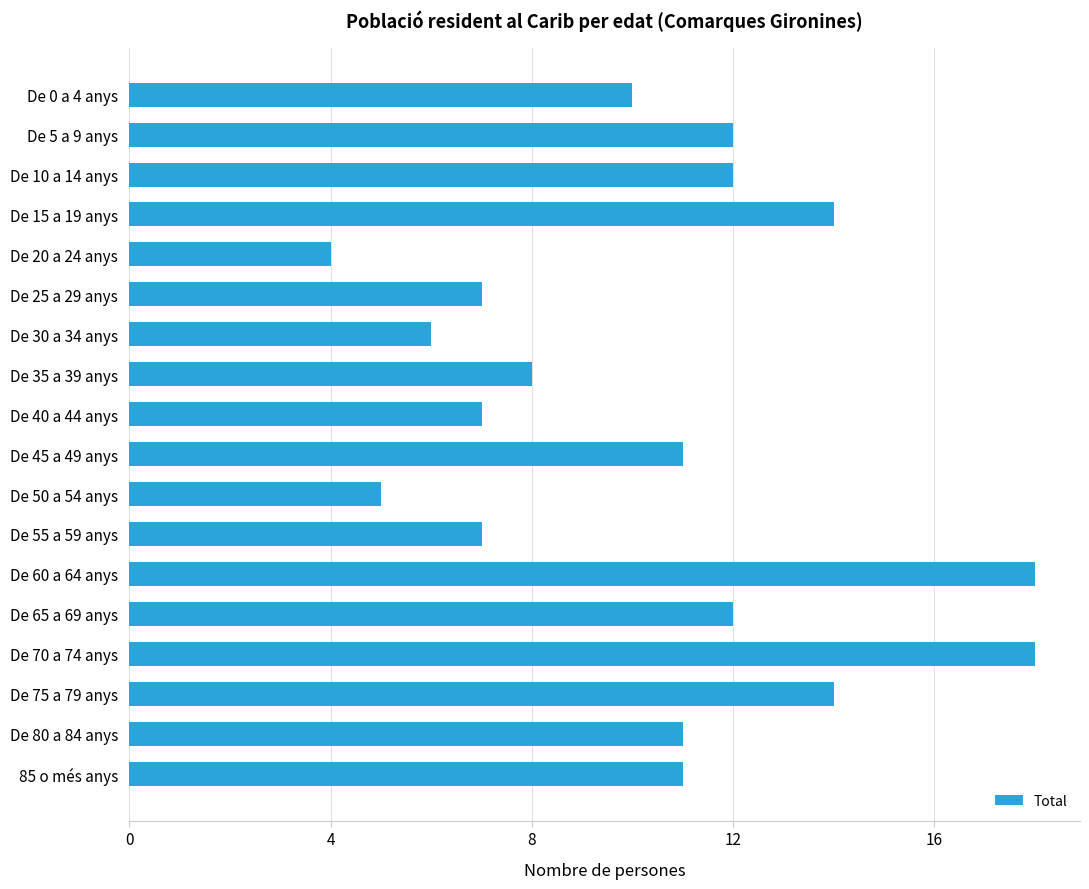

At which category does the chart reach its minimum across all series?

De 20 a 24 anys